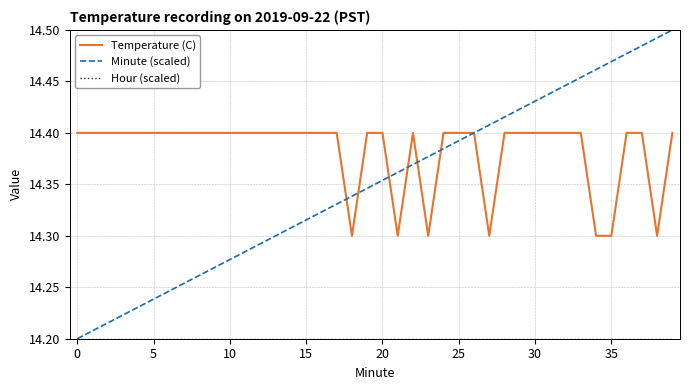

What is the average value of the Temperature (C) series?

14.4